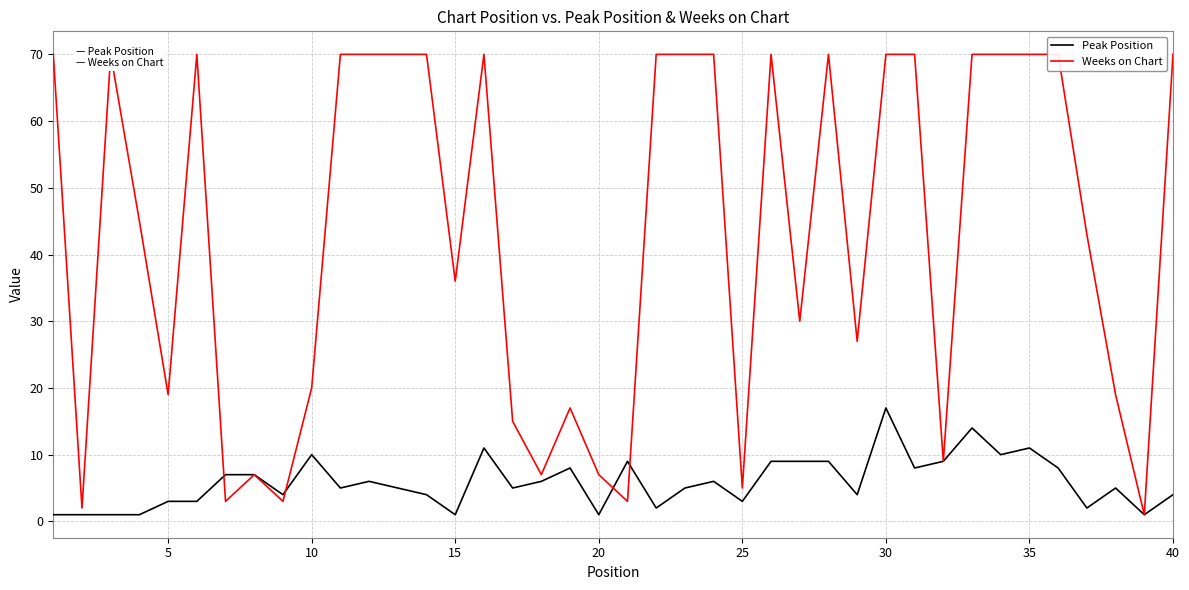

Reading left to right, transcribe all the data shown in this chart.

Peak Position: 1	1	1	1	3	3	7	7	4	10	5	6	5	4	1	11	5	6	8	1	9	2	5	6	3	9	9	9	4	17	8	9	14	10	11	8	2	5	1	4
Weeks on Chart: 70	2	70	45	19	70	3	7	3	20	70	70	70	70	36	70	15	7	17	7	3	70	70	70	5	70	30	70	27	70	70	9	70	70	70	70	43	19	1	70